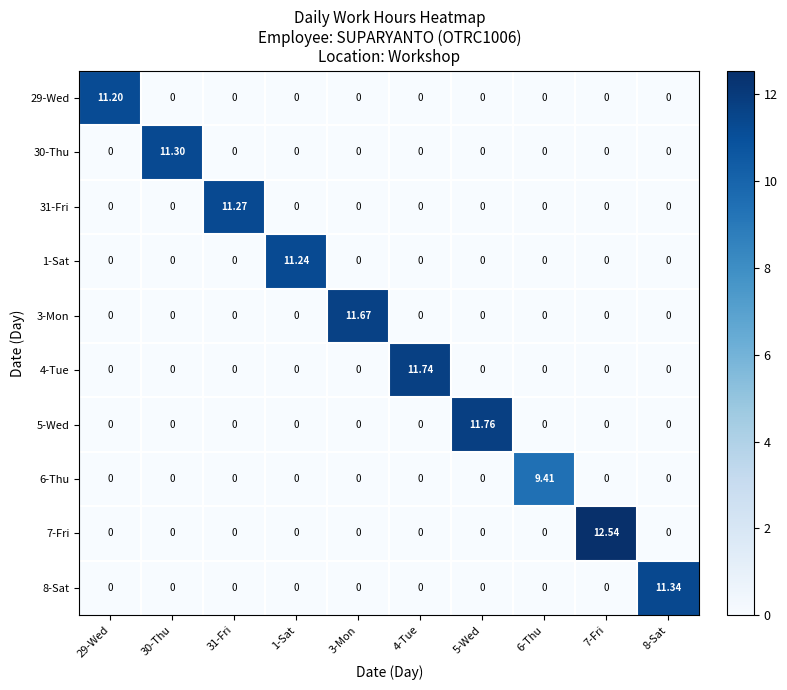

How many values in 29-Wed are above zero?

1